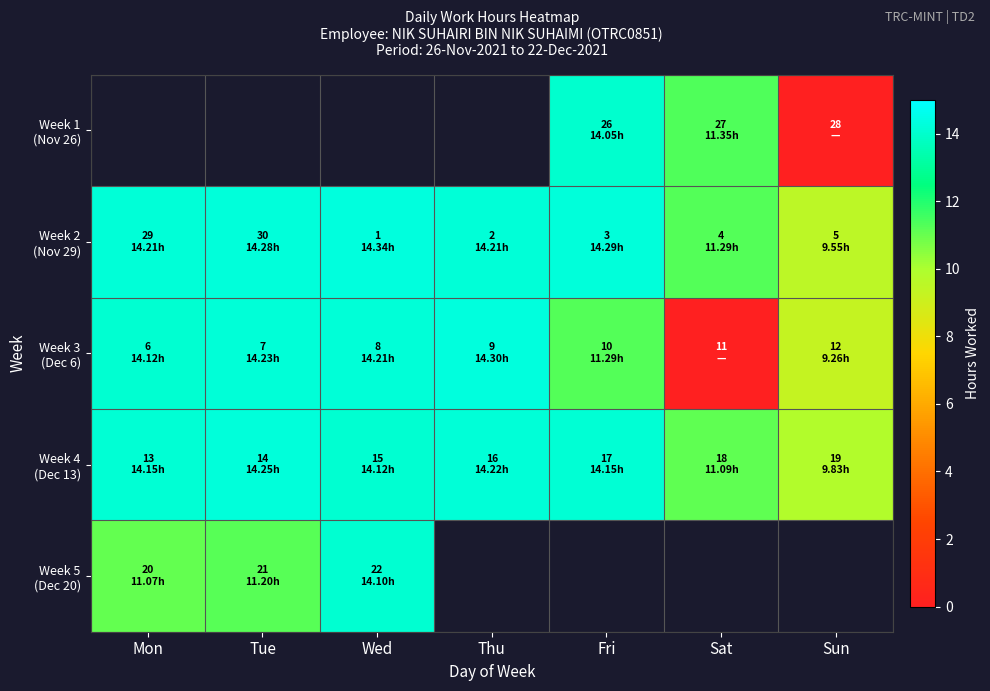

Which category has the lowest value in the Week 2 (Nov 29) series?

Sun